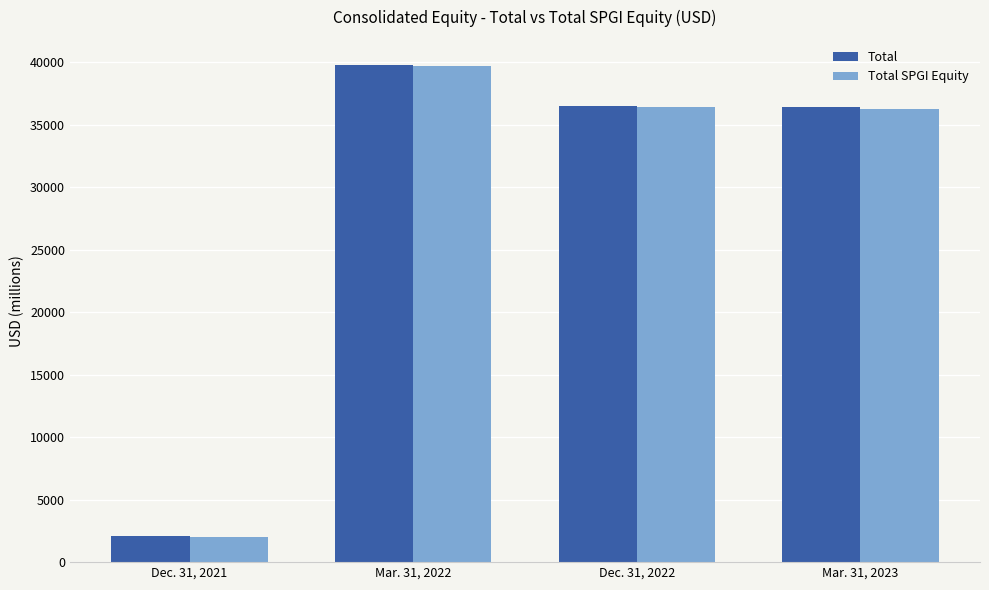

At which label does Total SPGI Equity first exceed 36388?

Mar. 31, 2022